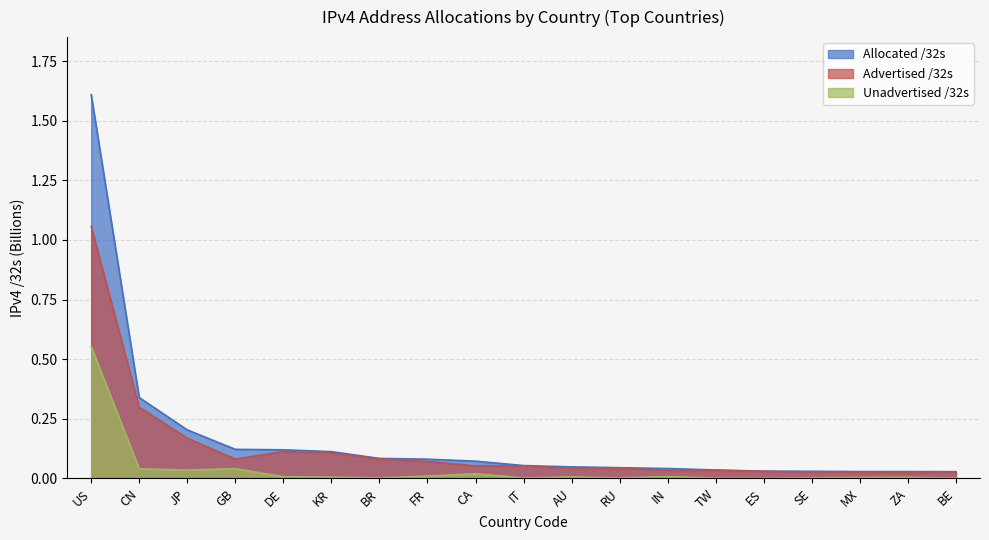

Is it true that Advertised /32s equals 0.1 at CA?

True